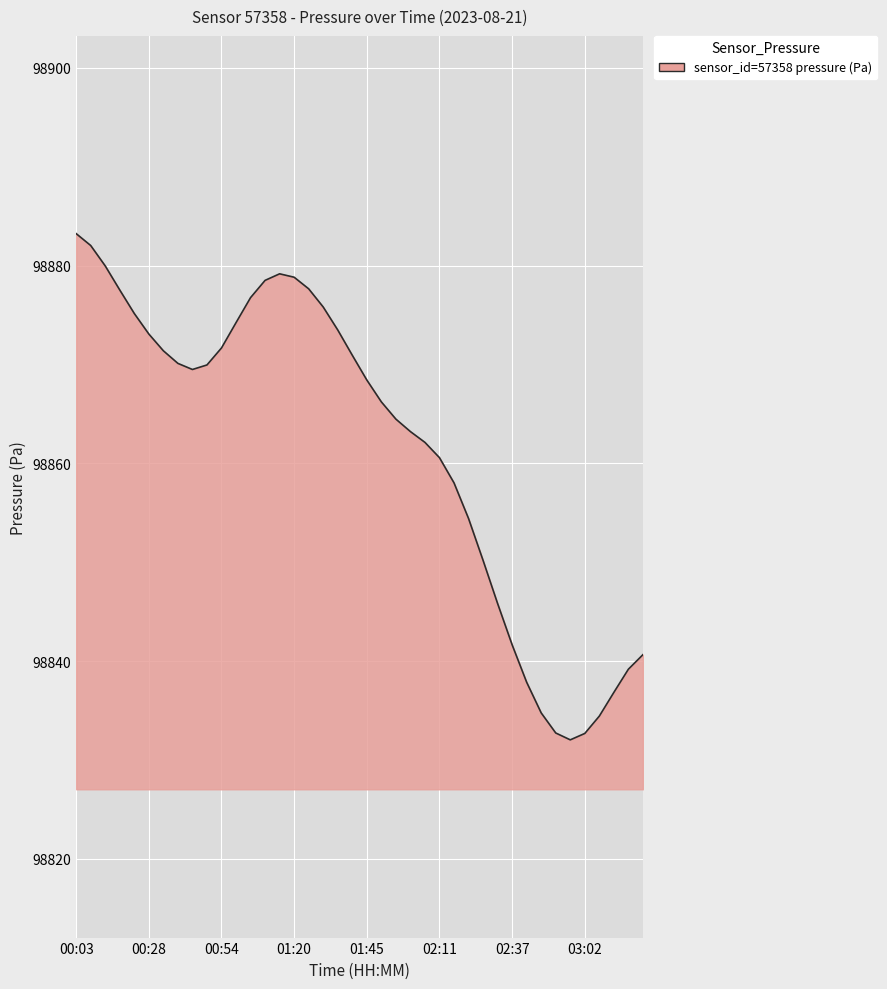

What is the smallest value displayed?

98832.0